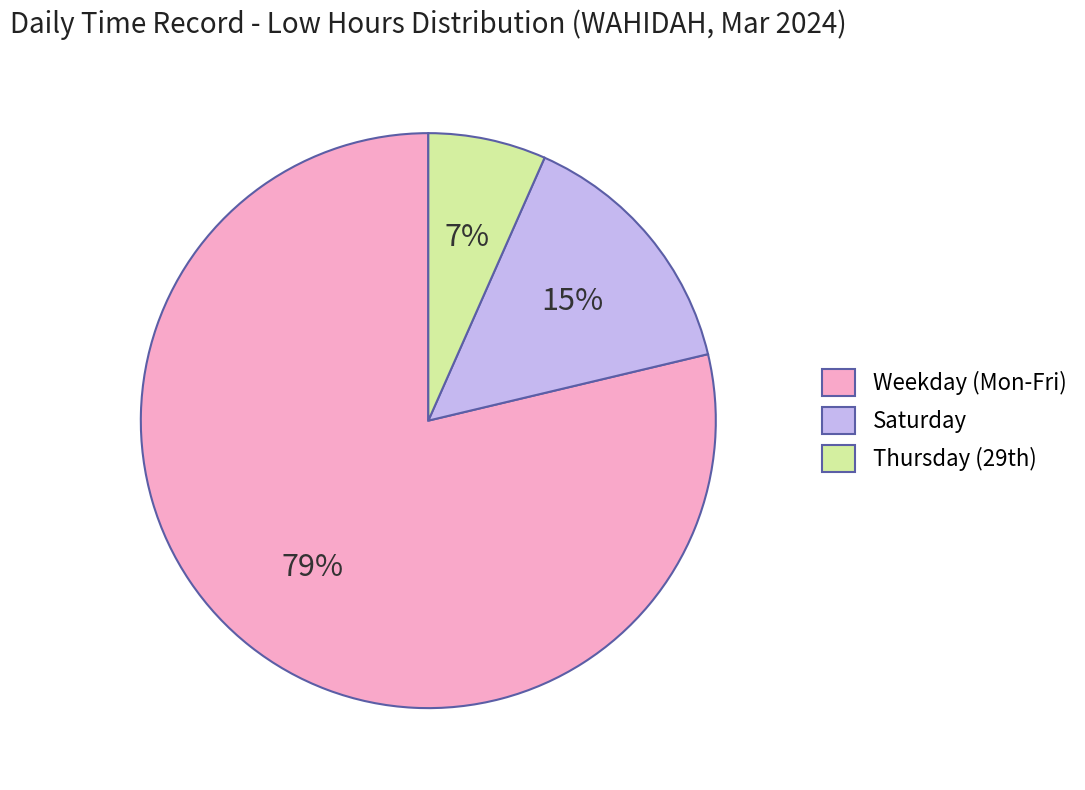

Rank the categories by value from lowest to highest.

Thursday (29th), Saturday, Weekday (Mon-Fri)